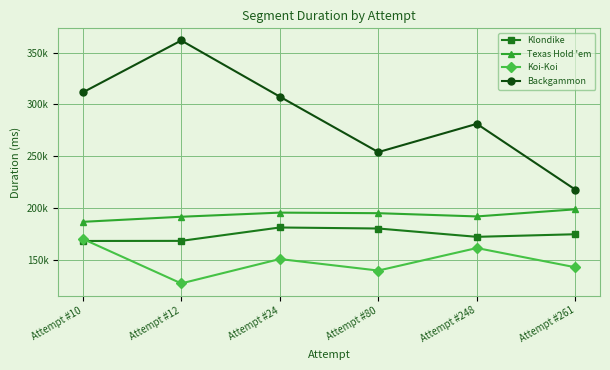

What value does the Klondike series have at Attempt #10, to the nearest 10?

168220